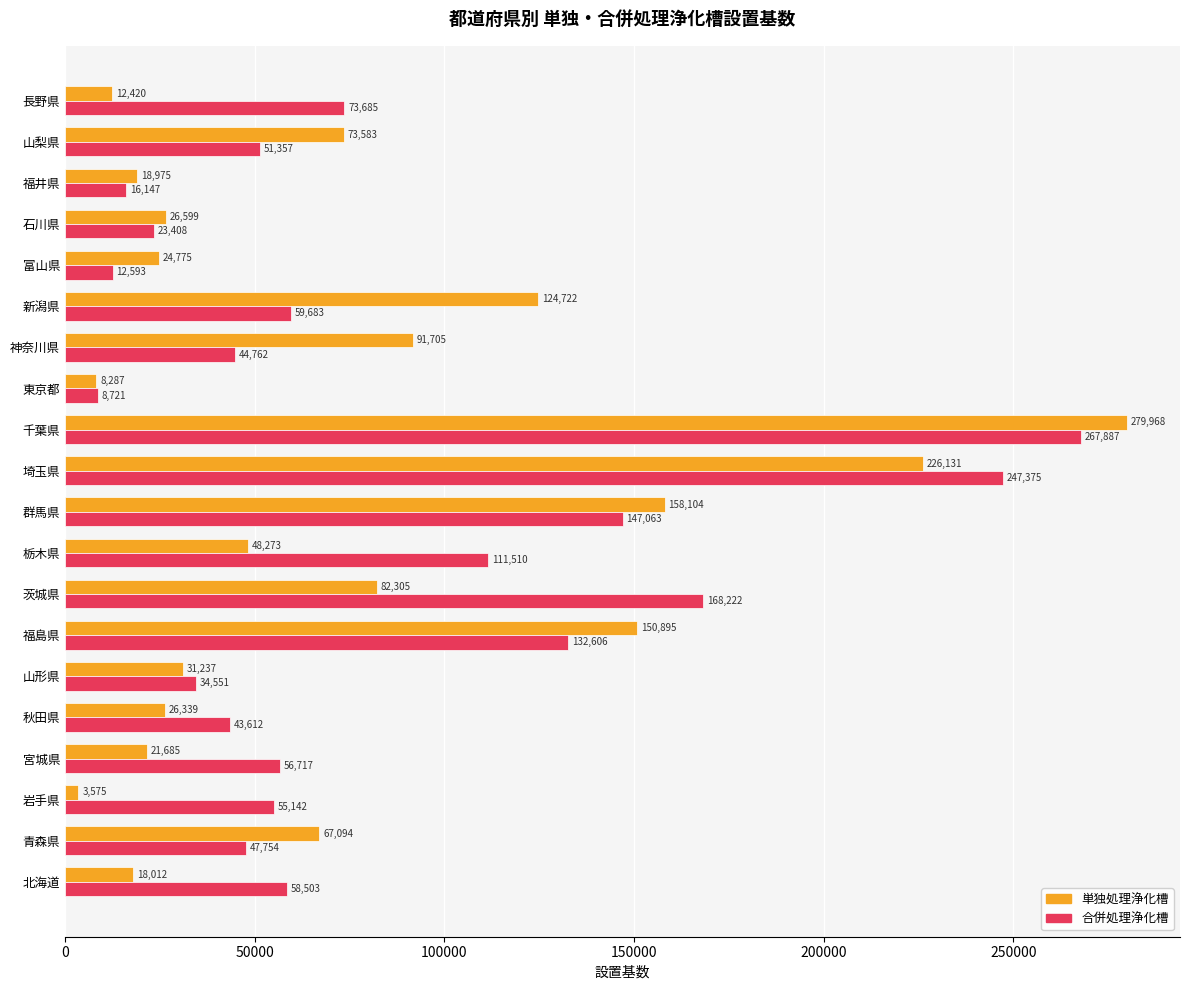

What are all the series names shown in the legend?

単独処理浄化槽, 合併処理浄化槽